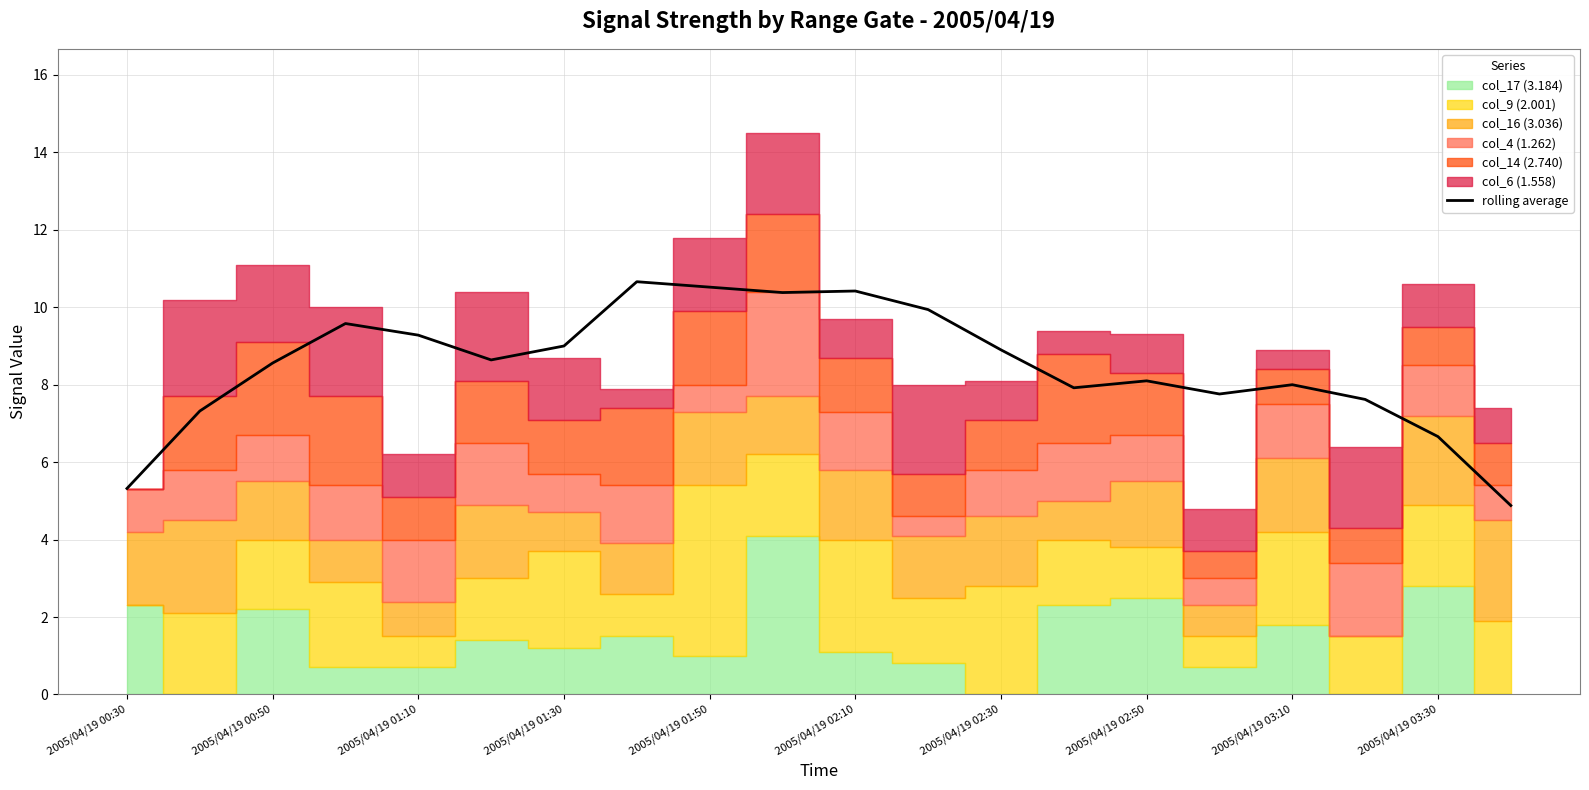

What is the maximum value for rolling average?

10.7